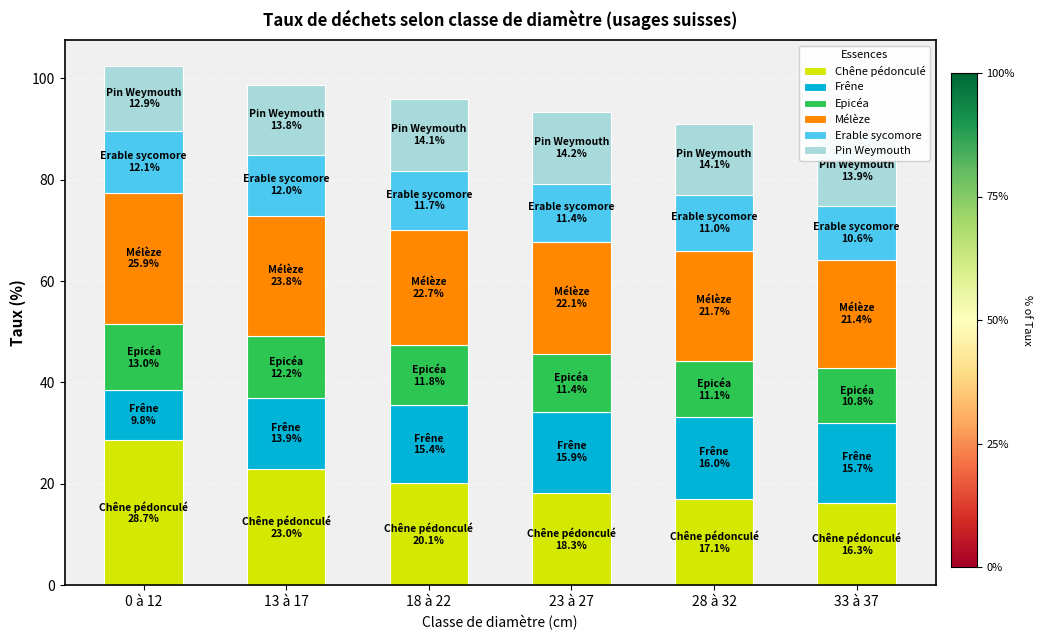

What is the minimum value for Chêne pédonculé?

16.3